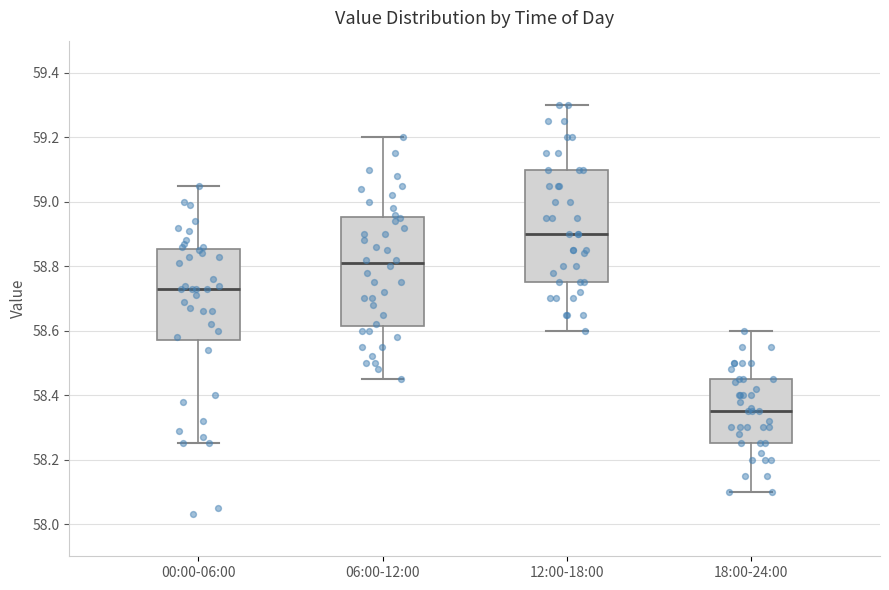

Reading left to right, transcribe this box plot: for each box, give where its median line is, the range the box spans, and where its two whiskers end, as read against the y-axis. The values are not printed on the chart, so give them approximately, as read against the axis.

00:00-06:00: median 58.74, box 58.58 to 58.86, whiskers 58.26 to 59.06
06:00-12:00: median 58.82, box 58.62 to 58.96, whiskers 58.46 to 59.20
12:00-18:00: median 58.90, box 58.76 to 59.10, whiskers 58.60 to 59.30
18:00-24:00: median 58.36, box 58.26 to 58.46, whiskers 58.10 to 58.60